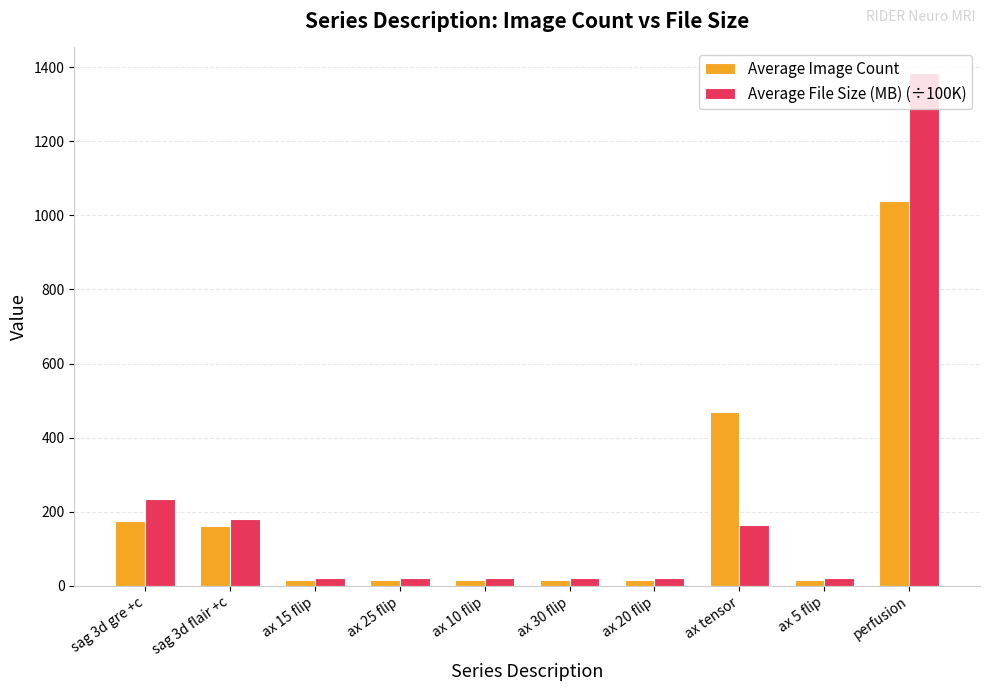

What is the greatest value displayed?

1384.5